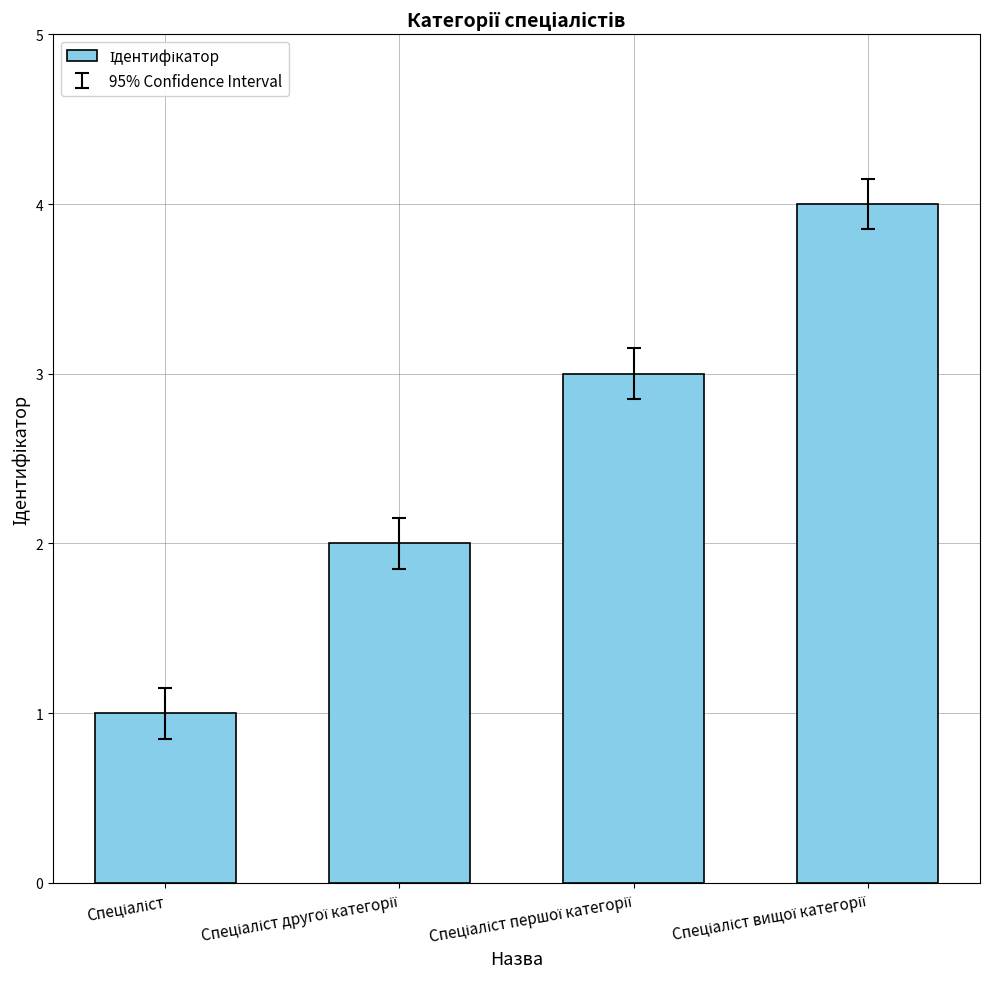

What is the value of the 3rd bar from the left?

3